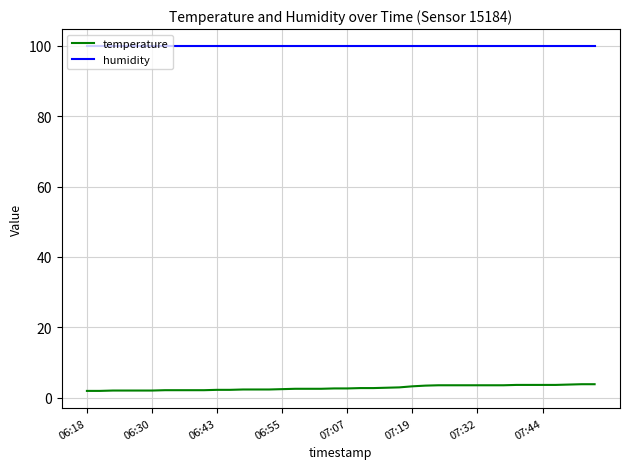

What is the sum of all humidity values?

3996.0